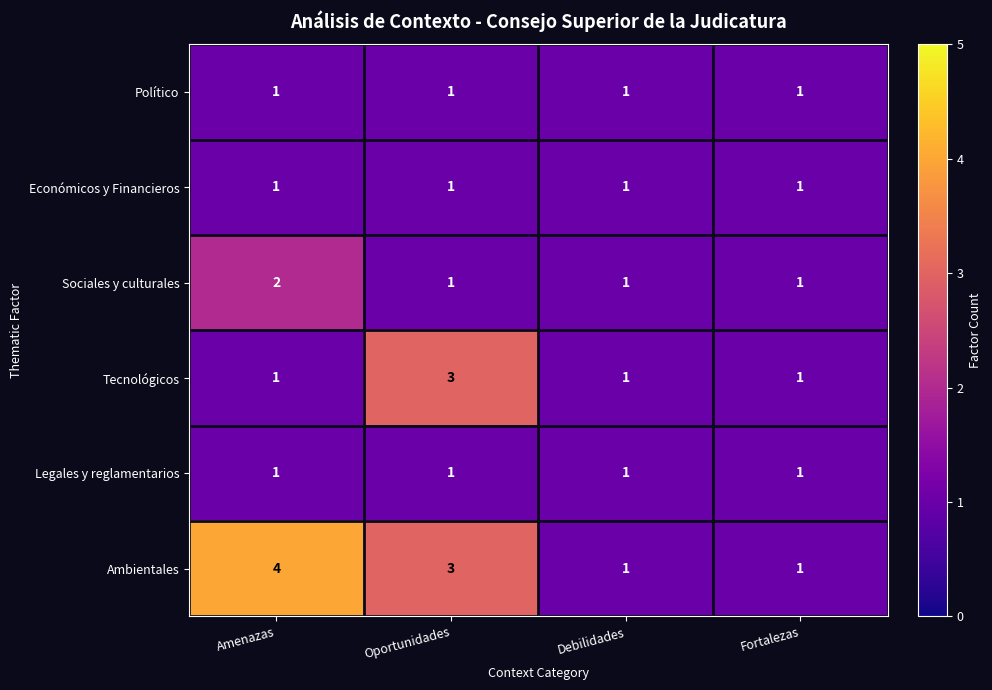

Reading right to left, what are all the values shown in this chart?

Político: 1	1	1	1
Económicos y Financieros: 1	1	1	1
Sociales y culturales: 1	1	1	2
Tecnológicos: 1	1	3	1
Legales y reglamentarios: 1	1	1	1
Ambientales: 1	1	3	4